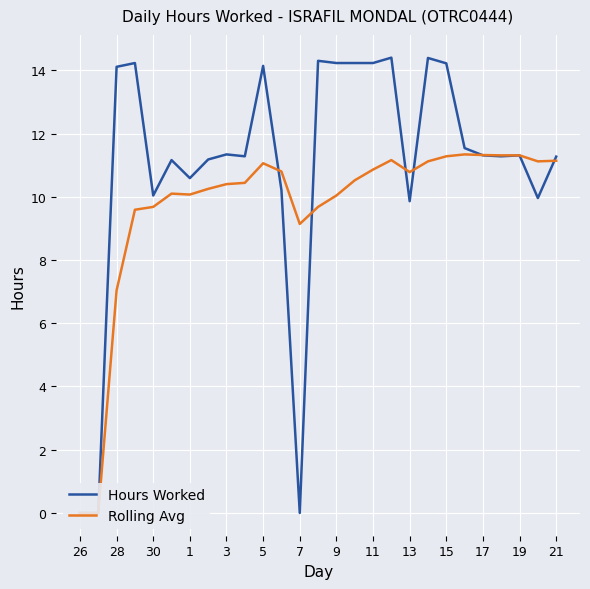

How many lines are shown in the chart?

2